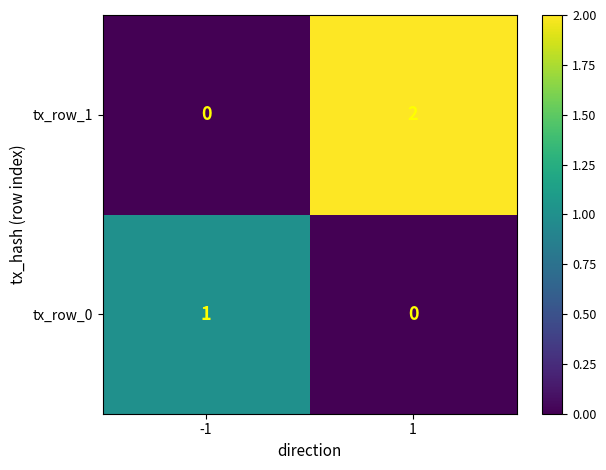

The tx_row_0 series shows 2 at -1. True or false?

False